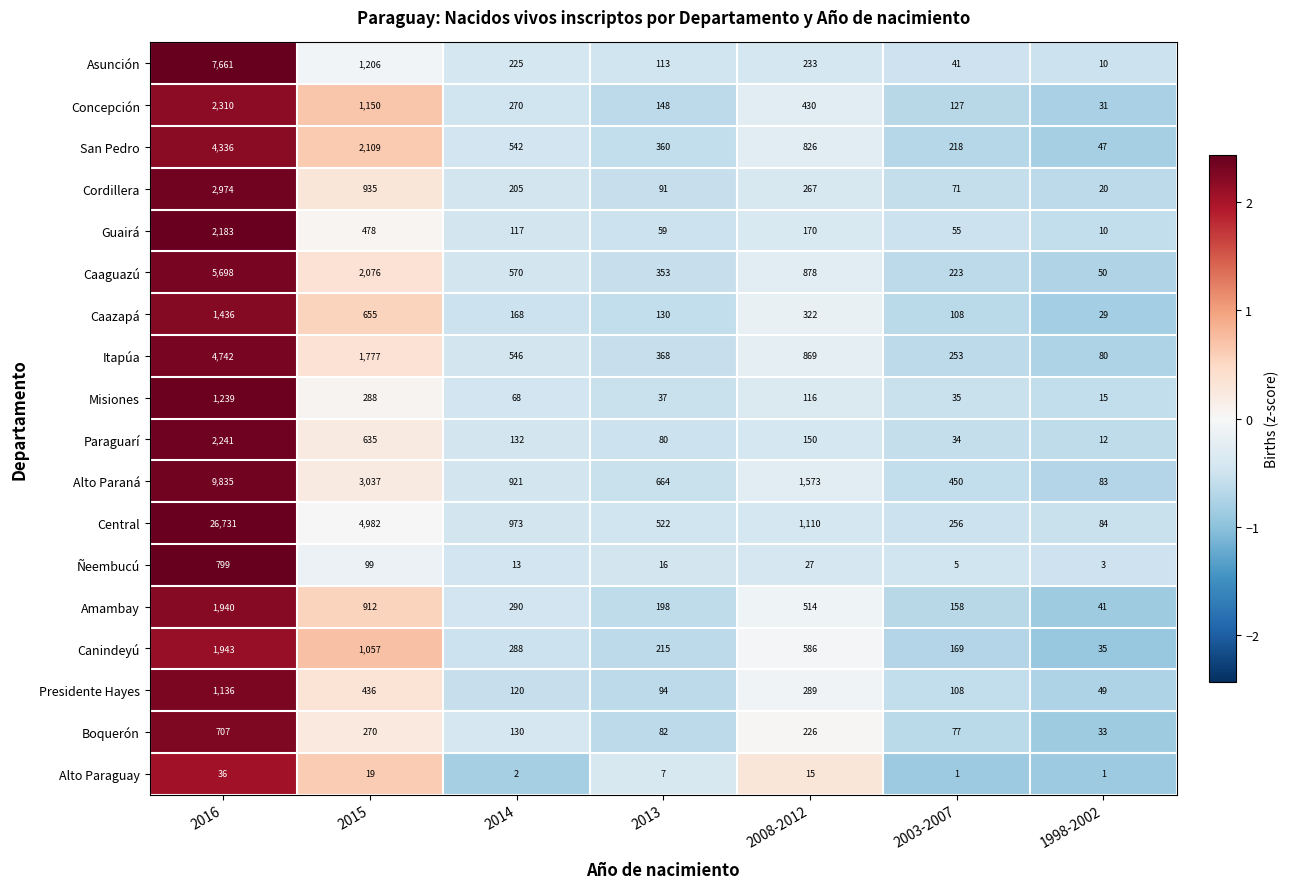

What is the total value across all series at 1998-2002?

633